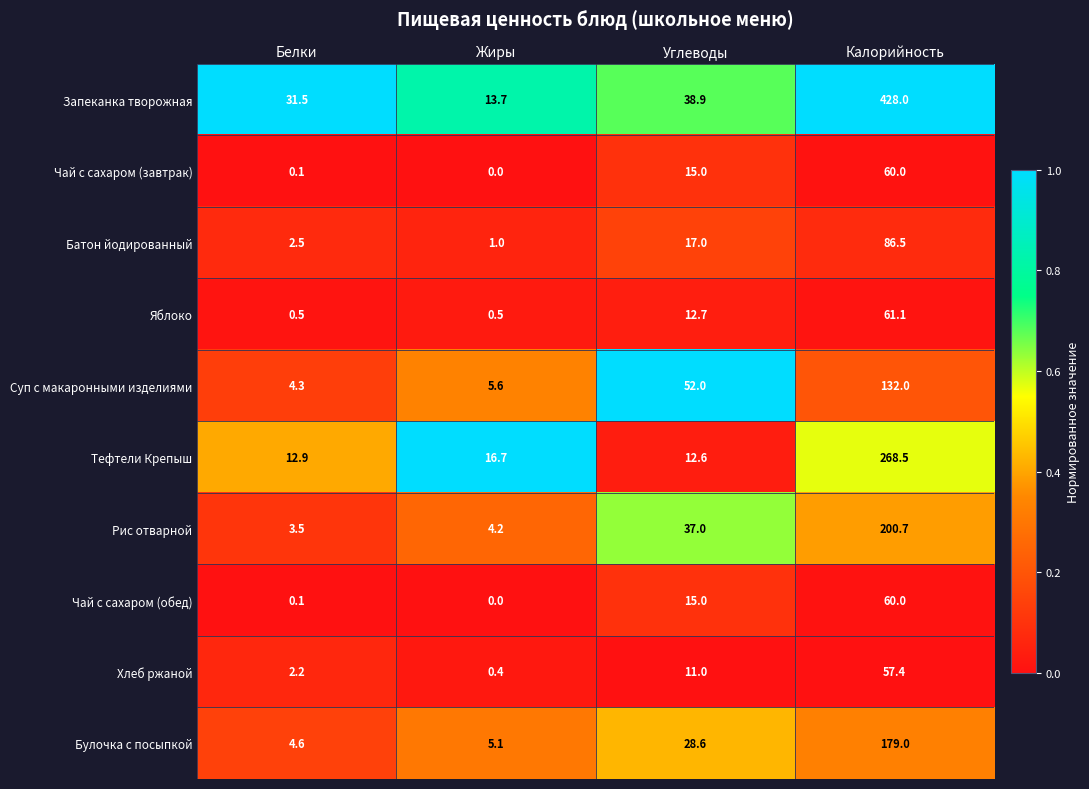

What is the total value across all series at Углеводы?

239.8